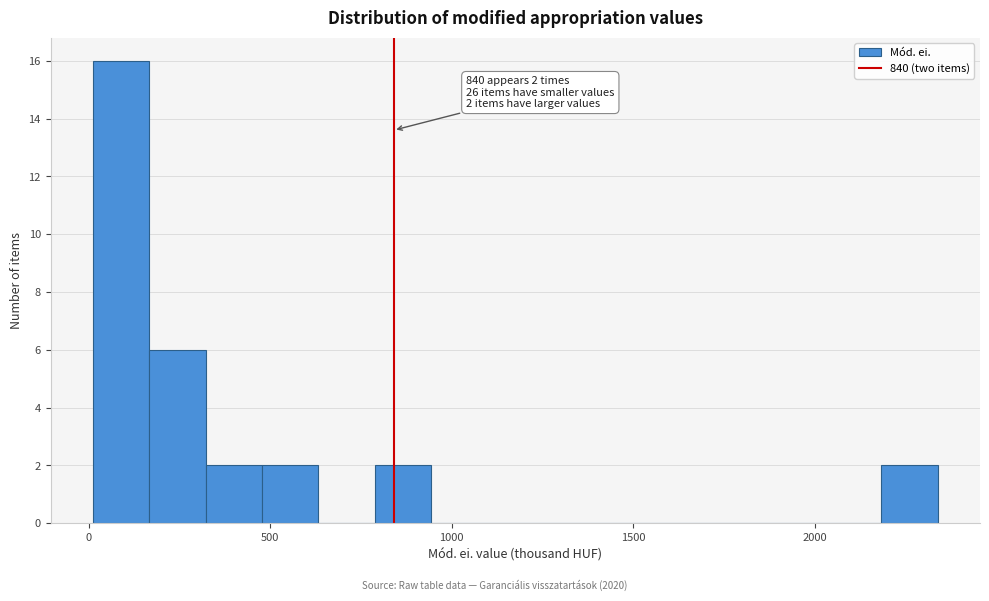

Around what value on the x-axis is the tallest bar? Give the approximate position of its centre, as read against the axis.

100